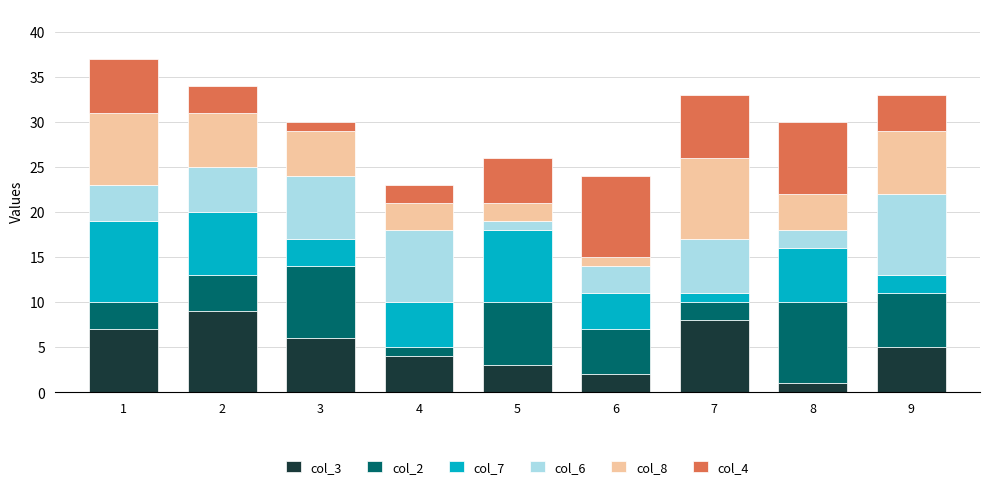

How many values in the col_3 series are below 5?

4